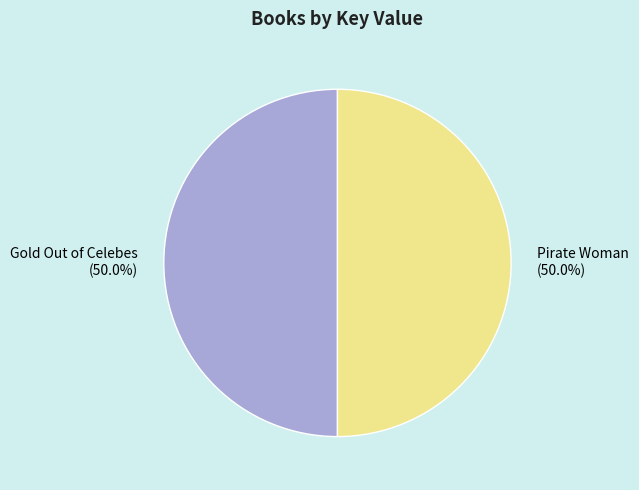

What percentage is the Gold Out of Celebes slice, to the nearest percent?

50%